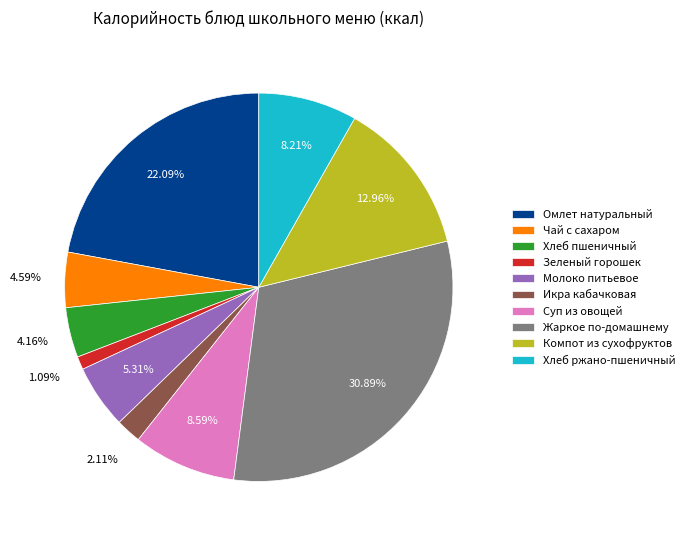

Does any single category account for the majority?

No